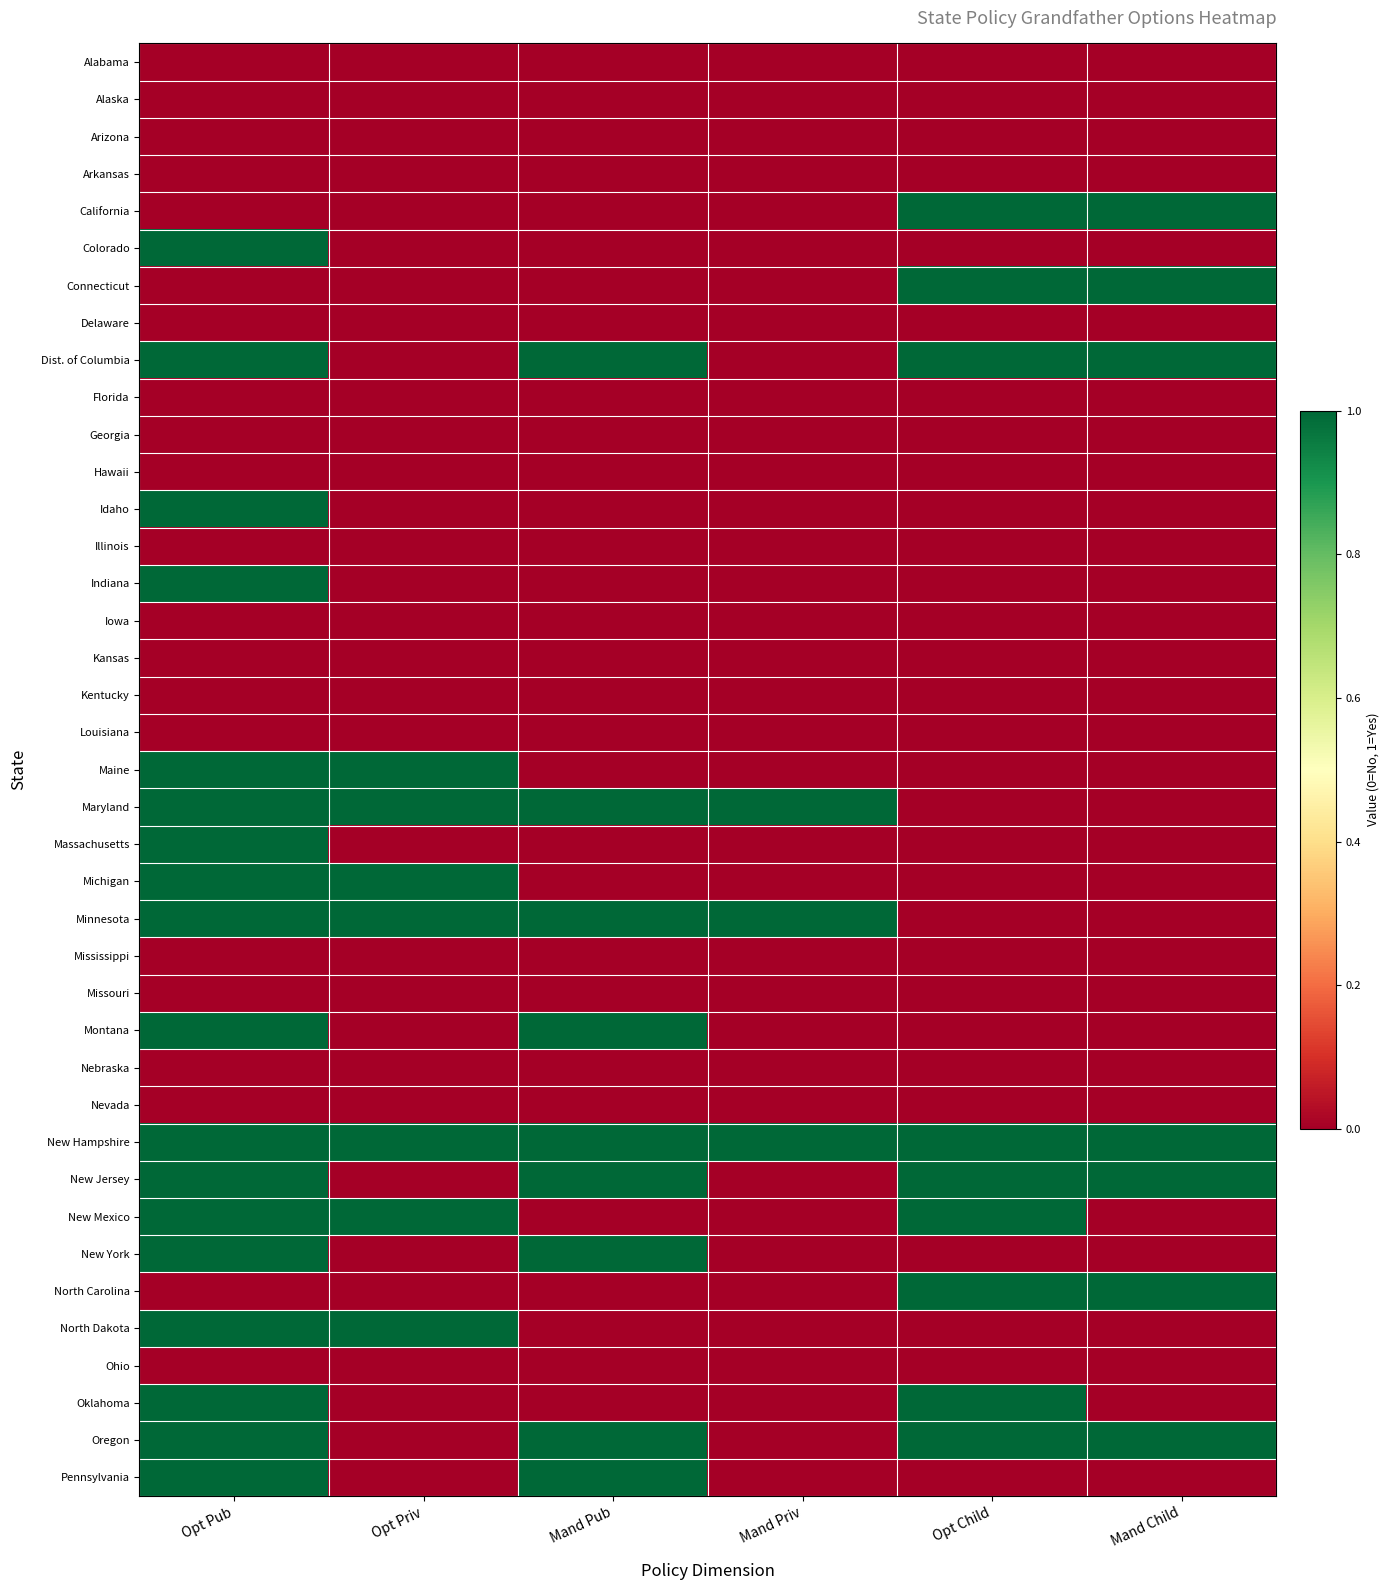

Which series has the largest total across all categories?

New Hampshire